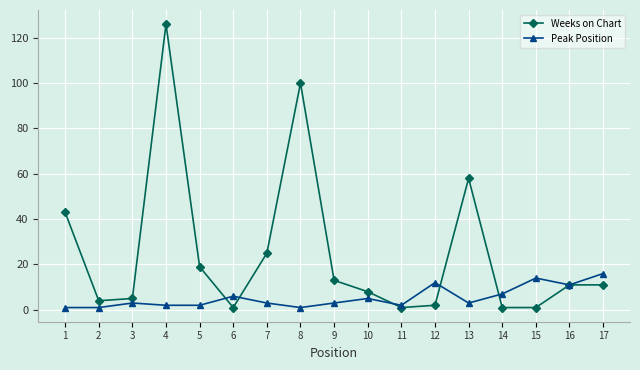

Rank the series at 14 from highest to lowest value.

Peak Position, Weeks on Chart